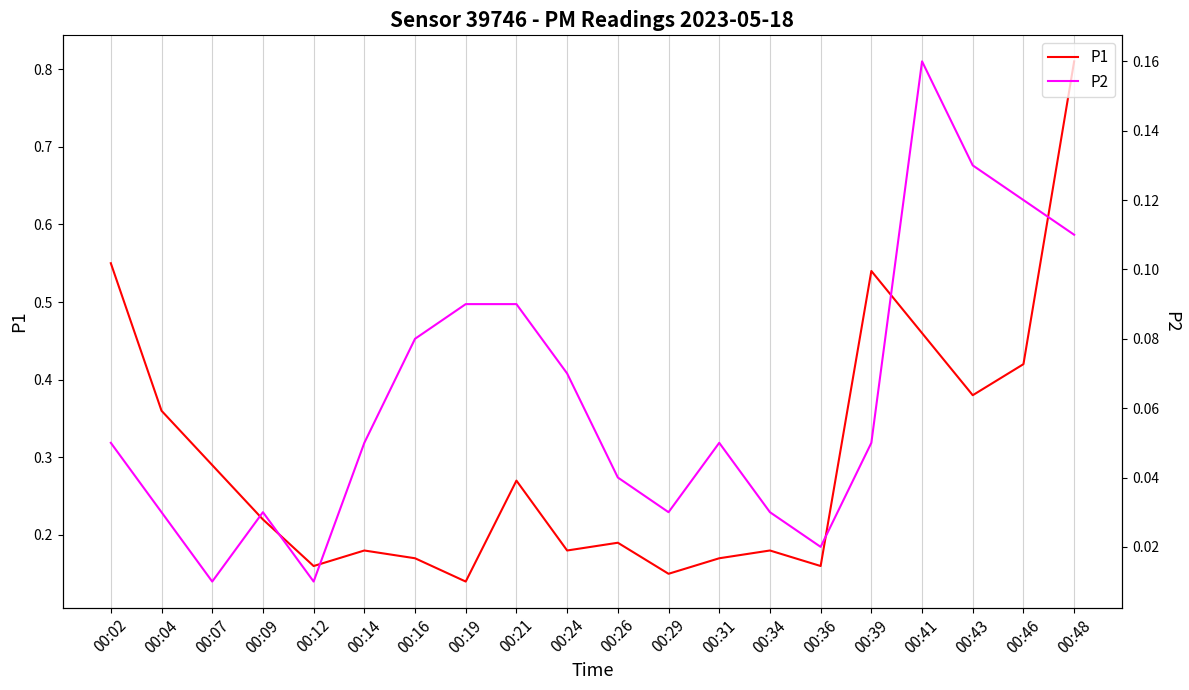

True or false: P2 and P1 cross at least once.

False